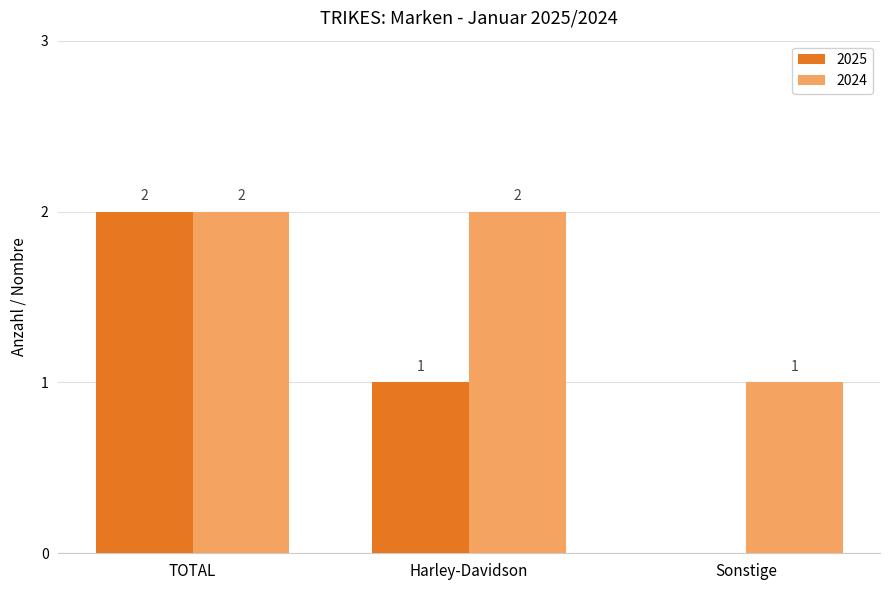

True or false: 2025 has a value of 1 at TOTAL.

False